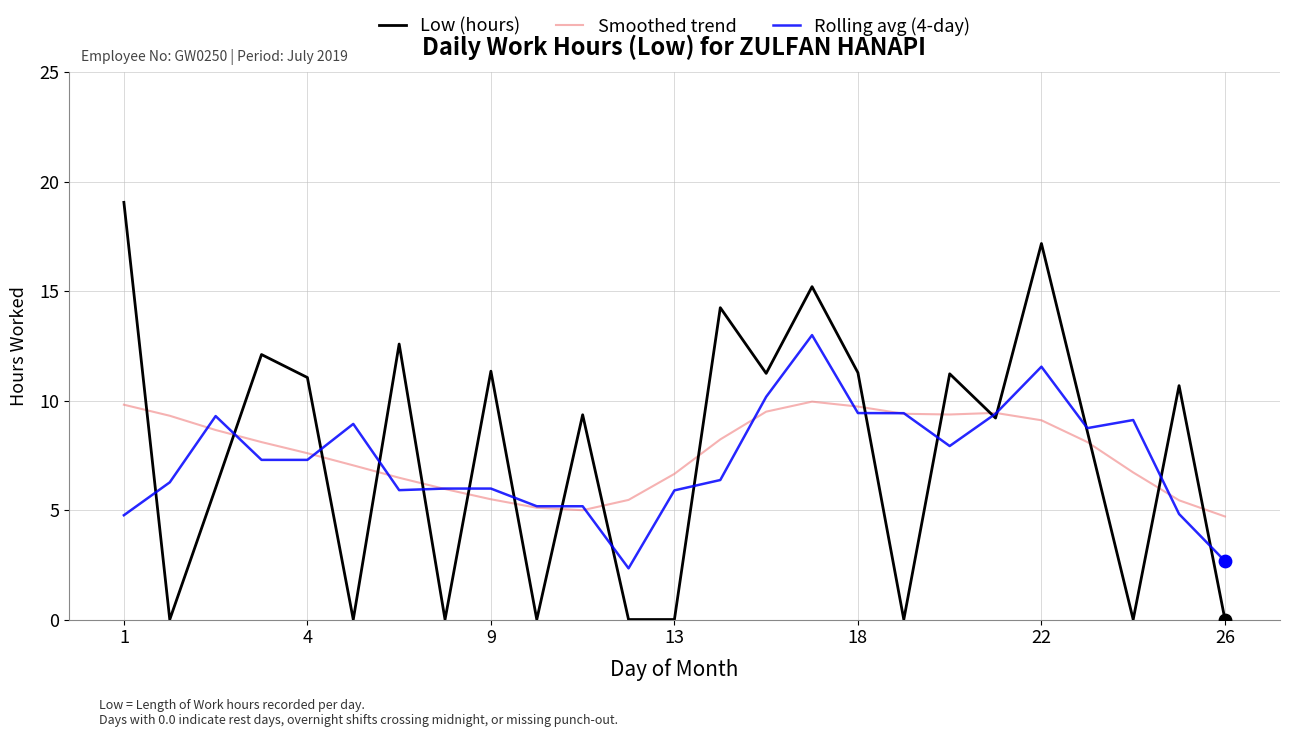

Which series has the largest range (max minus min)?

Low (hours)